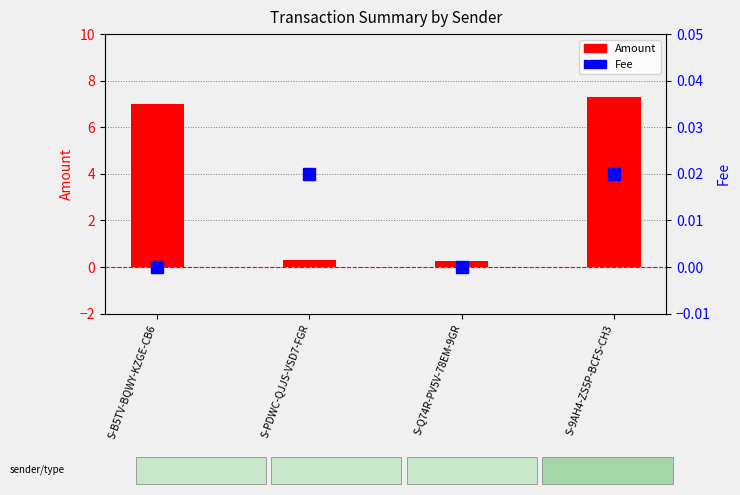

What is the total value across all series at S-Q74R-PV5V-78EM-9GR?

0.3